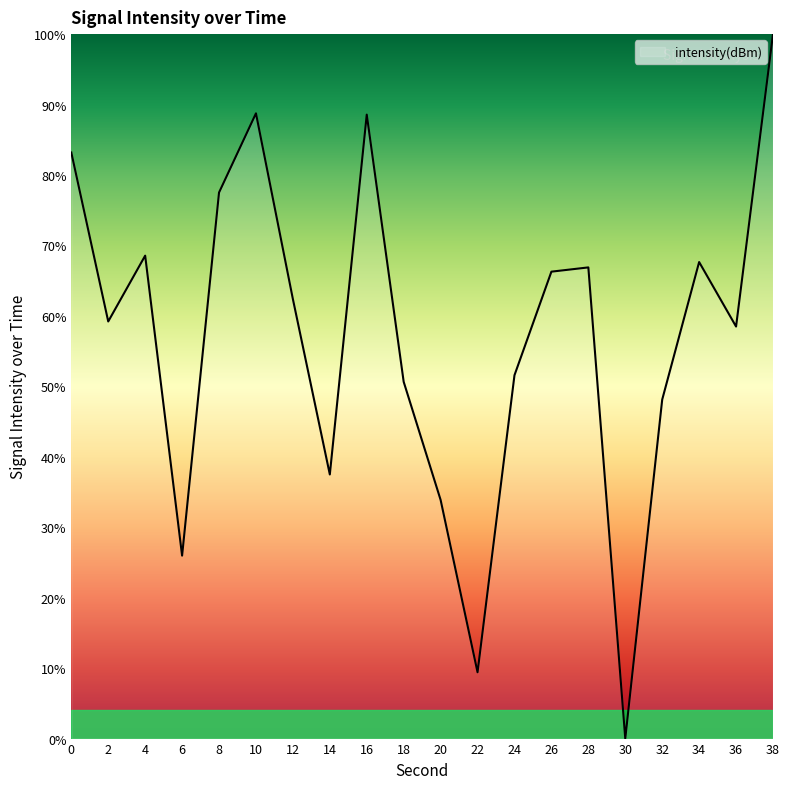

True or false: the data shows 9.4 at 22.

True